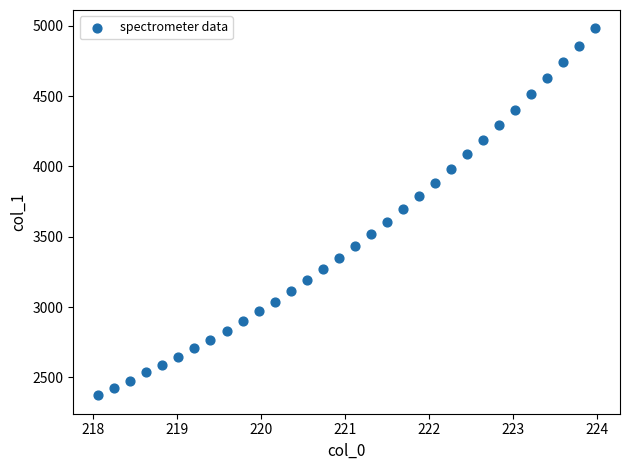

What is the range of X values (max minus min)?

5.9